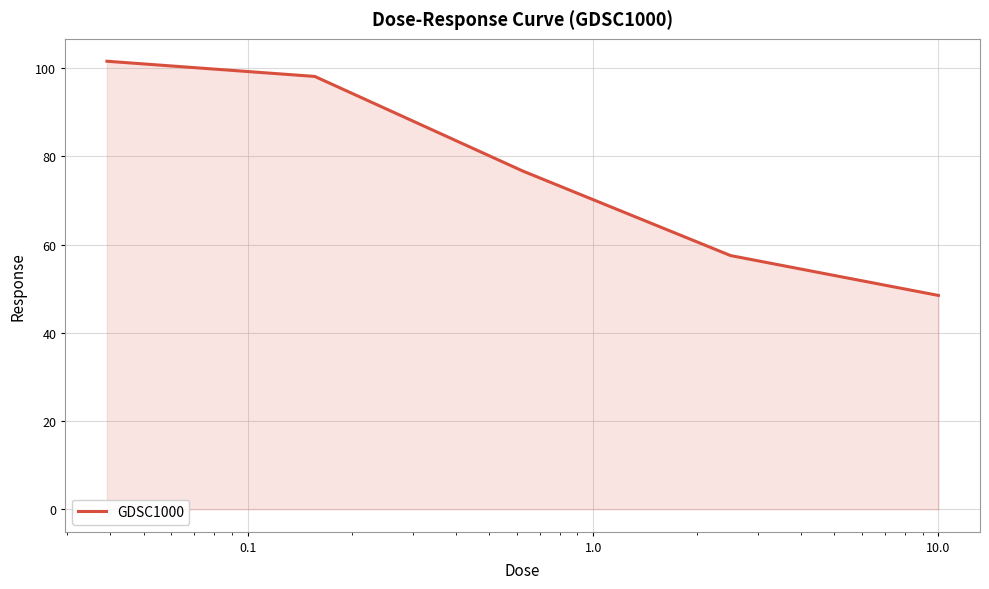

What is the sum of all values?

382.4